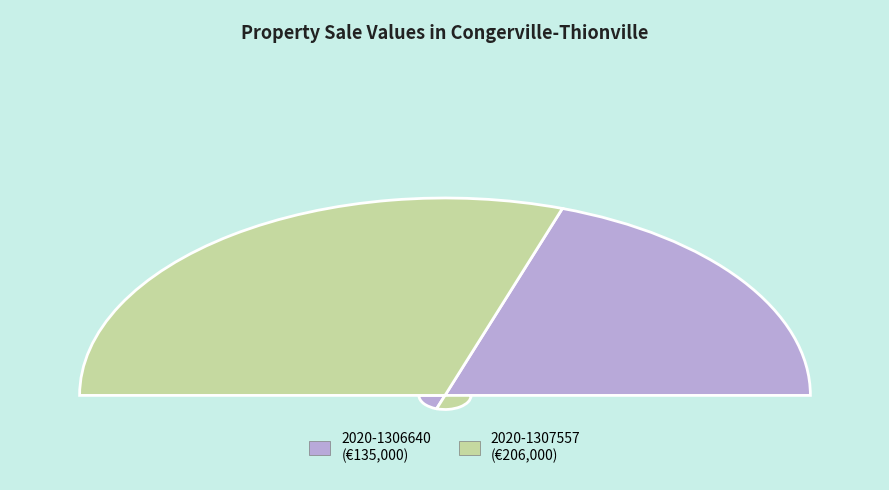

True or false: 2020-1307557 accounts for 60% of the total.

True